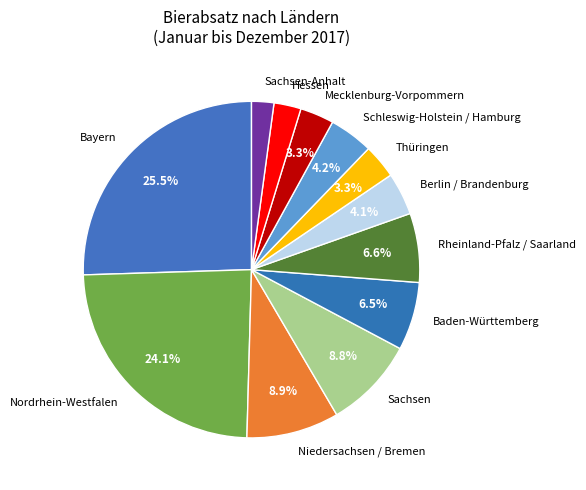

How many slices are in this pie chart?

12